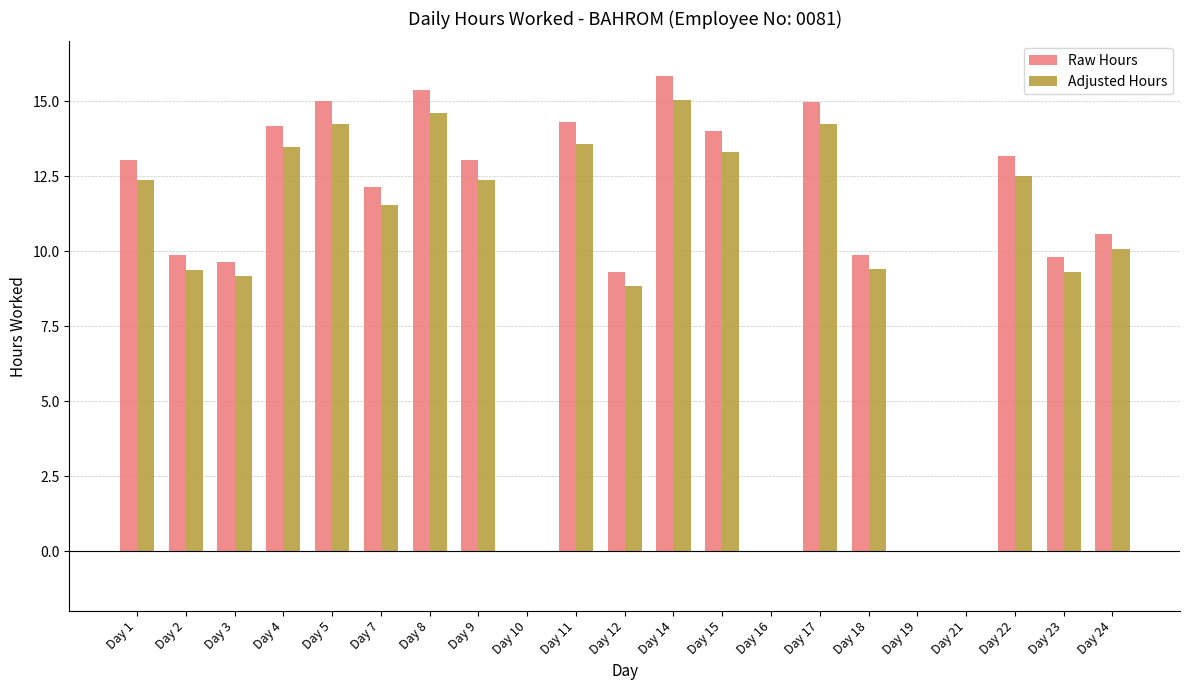

At which label is Raw Hours closest to 7?

Day 12